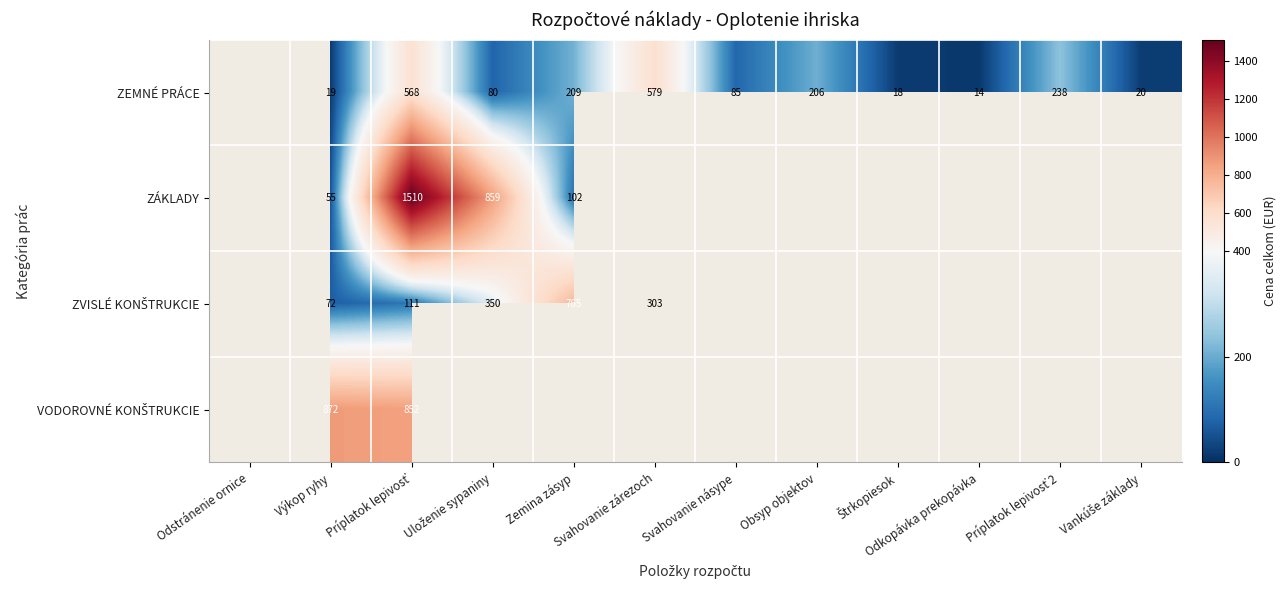

True or false: ZEMNÉ PRÁCE has a value of 218.7 at Svahovanie zárezoch.

False